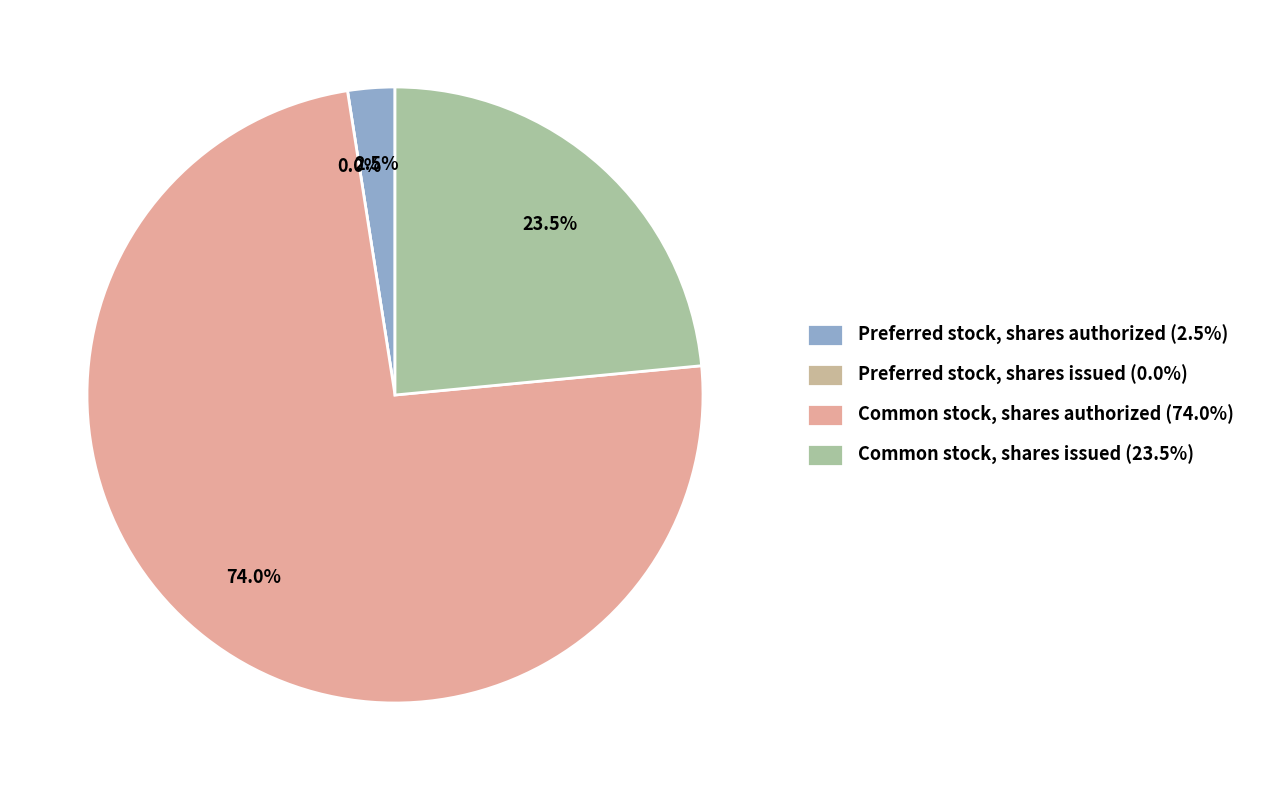

Is it true that Preferred stock, shares authorized is 1% of the pie?

False